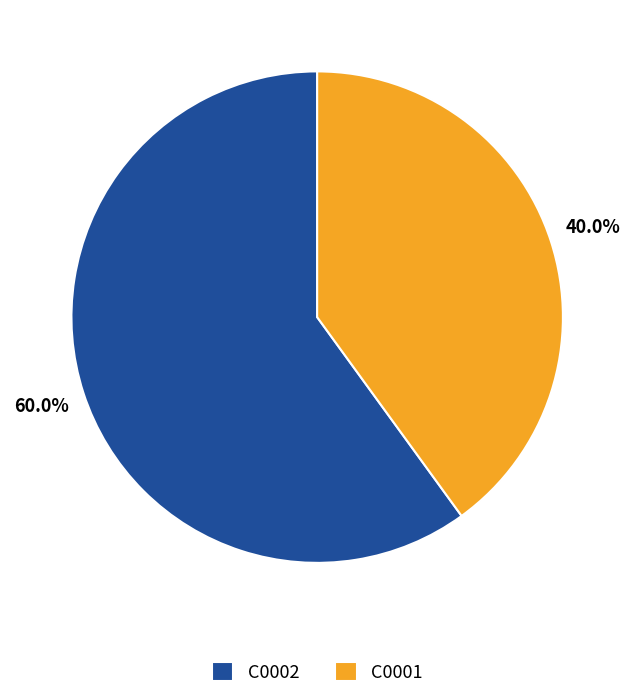

Is there any slice that represents more than half of the pie?

Yes